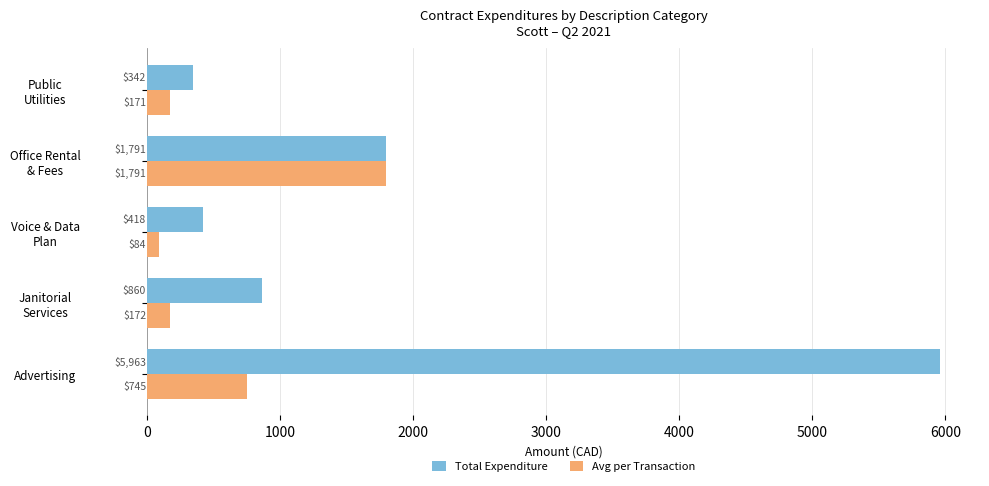

The Avg per Transaction series shows 745.4 at Advertising. True or false?

True